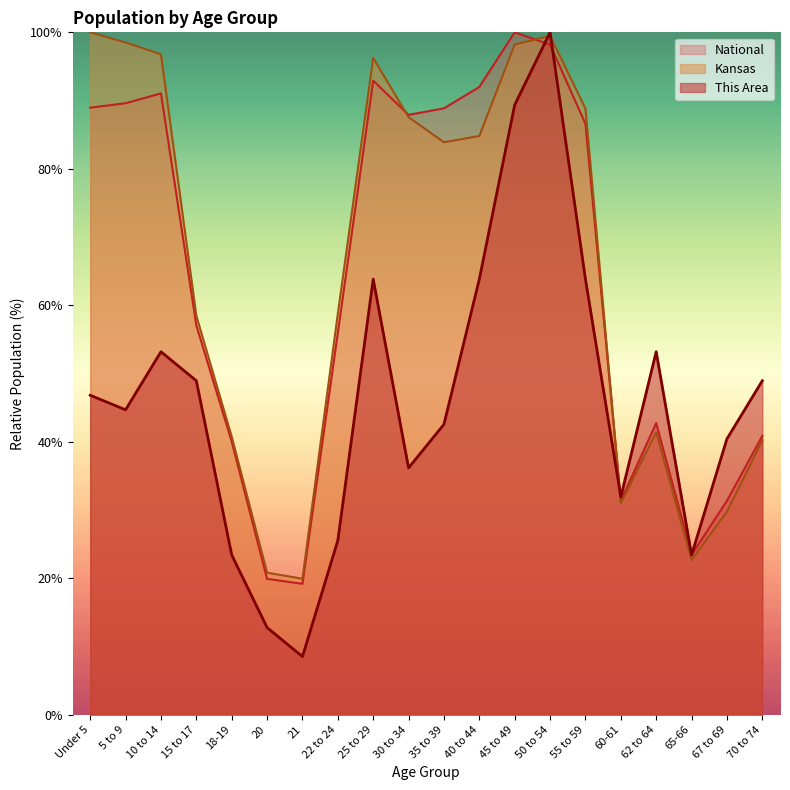

True or false: Kansas has a value of 58.8 at 22 to 24.

True